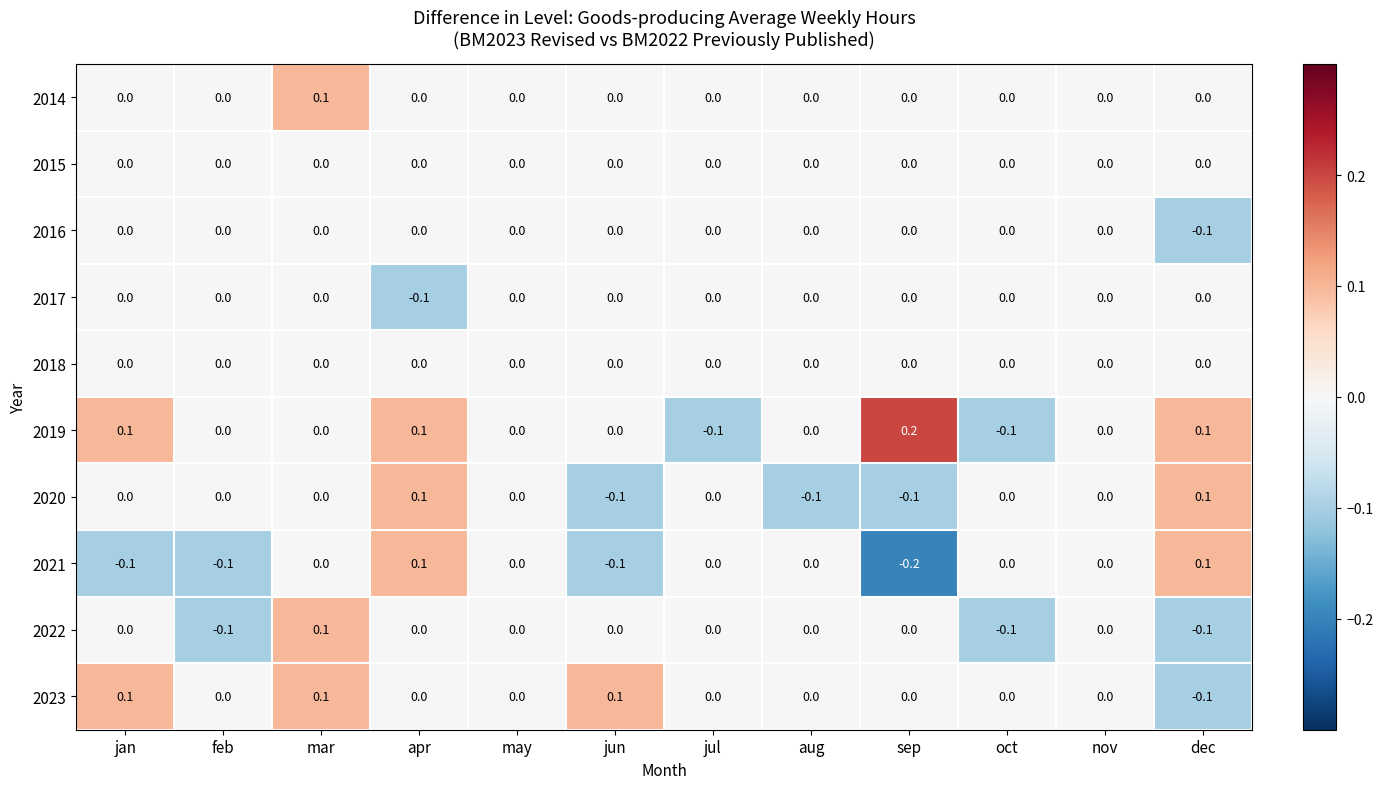

How many 2016 values are between 0 and 1?

11